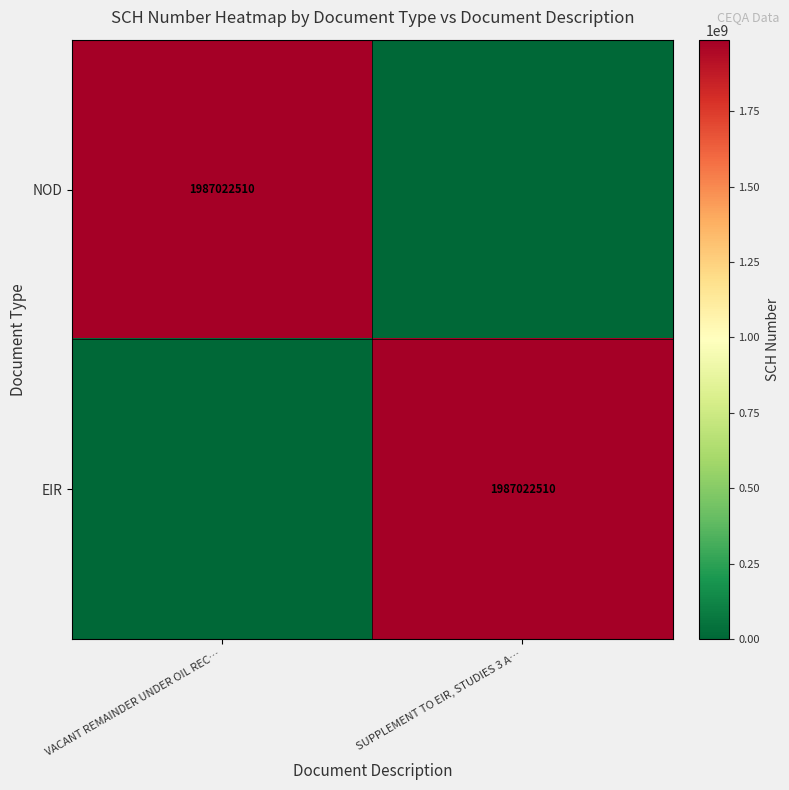

Which category has the lowest value across all series?

SUPPLEMENT TO EIR, STUDIES 3 A…